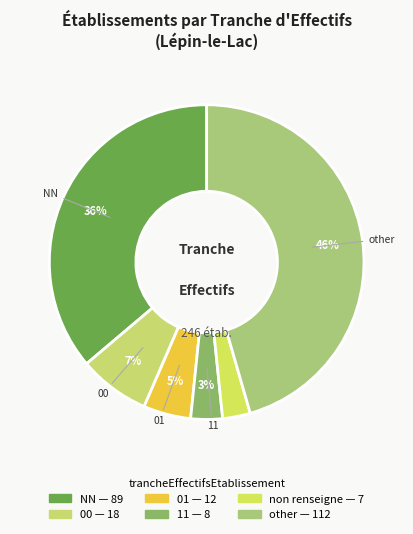

How many slices are in this pie chart?

6